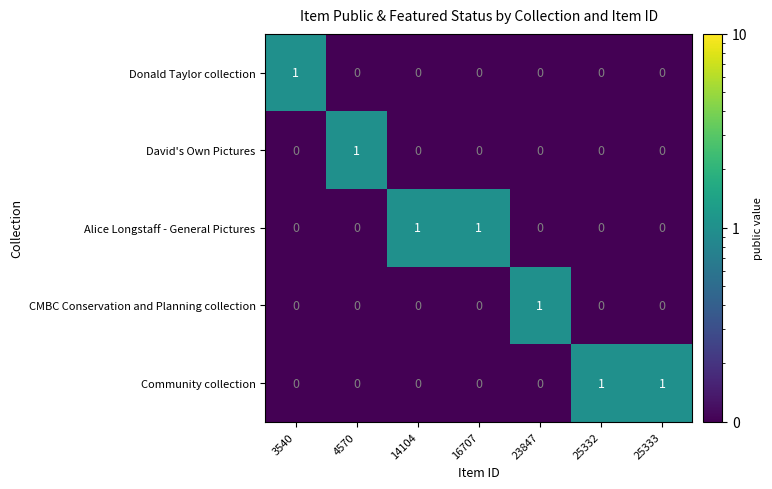

True or false: David's Own Pictures has a value of -1 at 25333.

False